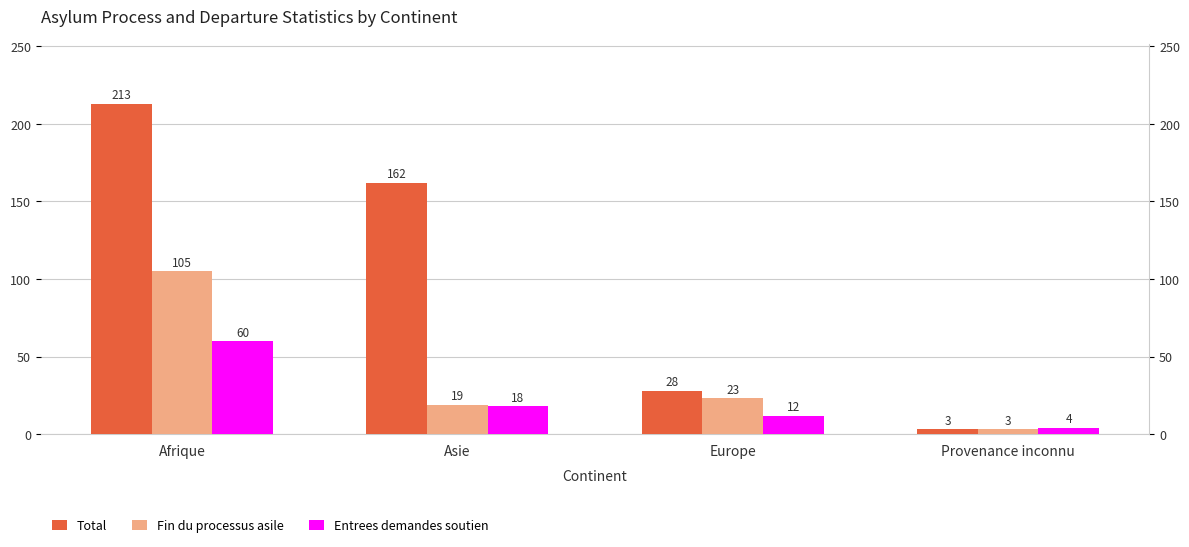

Which has a higher value, Afrique or Europe?

Afrique